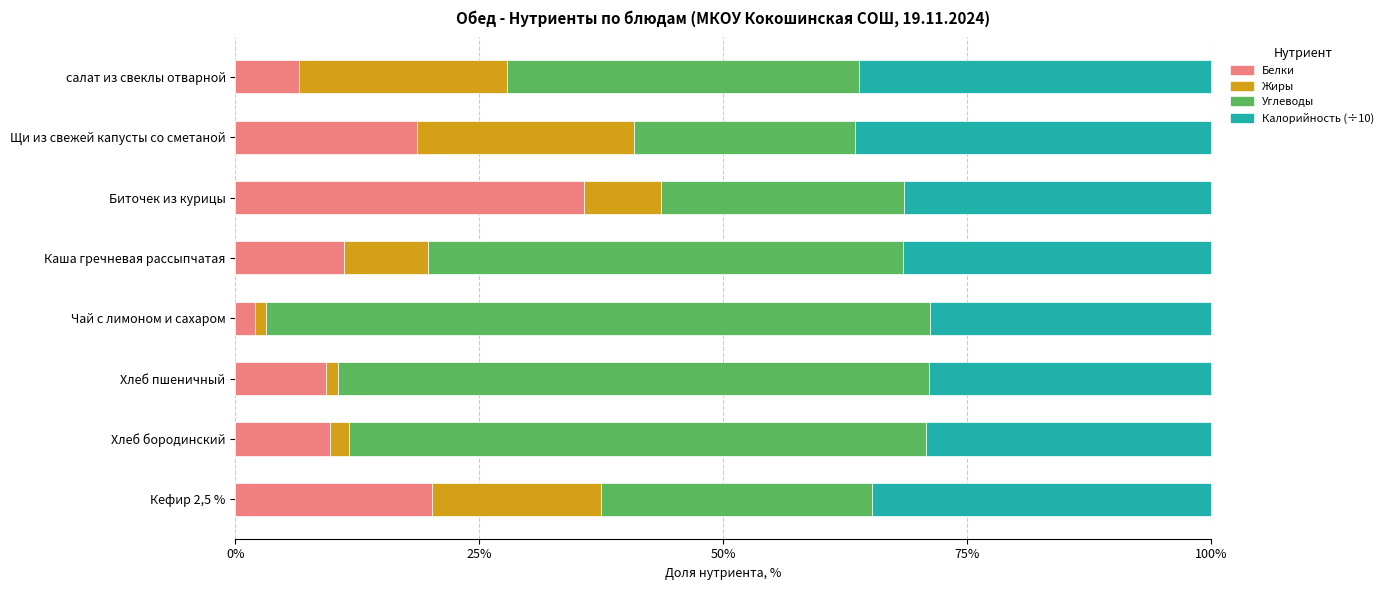

The Белки series shows 2.1 at Чай с лимоном и сахаром. True or false?

True